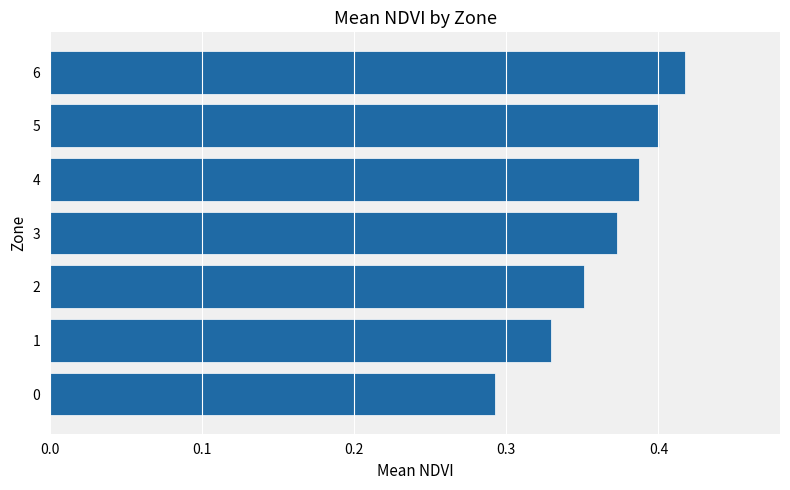

What is the difference between the maximum and second lowest values?

0.1